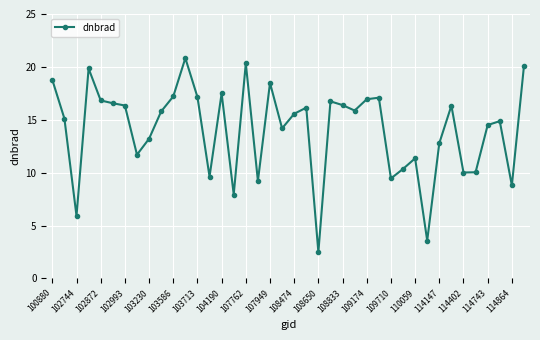

Does the chart display data point markers on the line(s)?

Yes